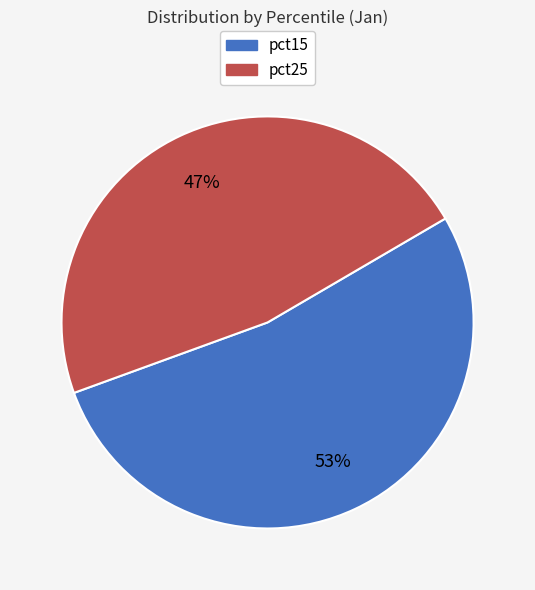

Does any single category account for the majority?

Yes